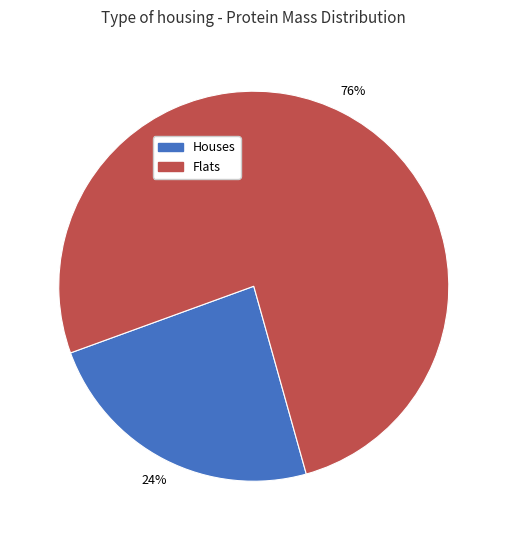

To the nearest percent, what is the difference between the largest and smallest slice percentages?

52%